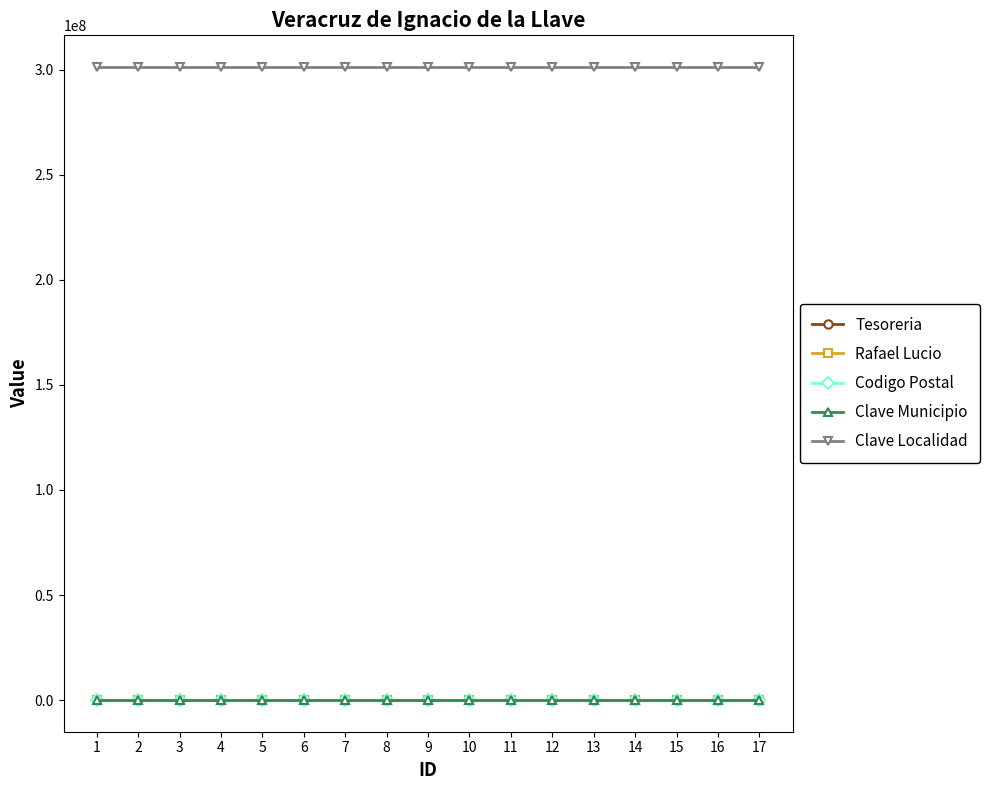

What is the maximum value shown in the chart?

301360001